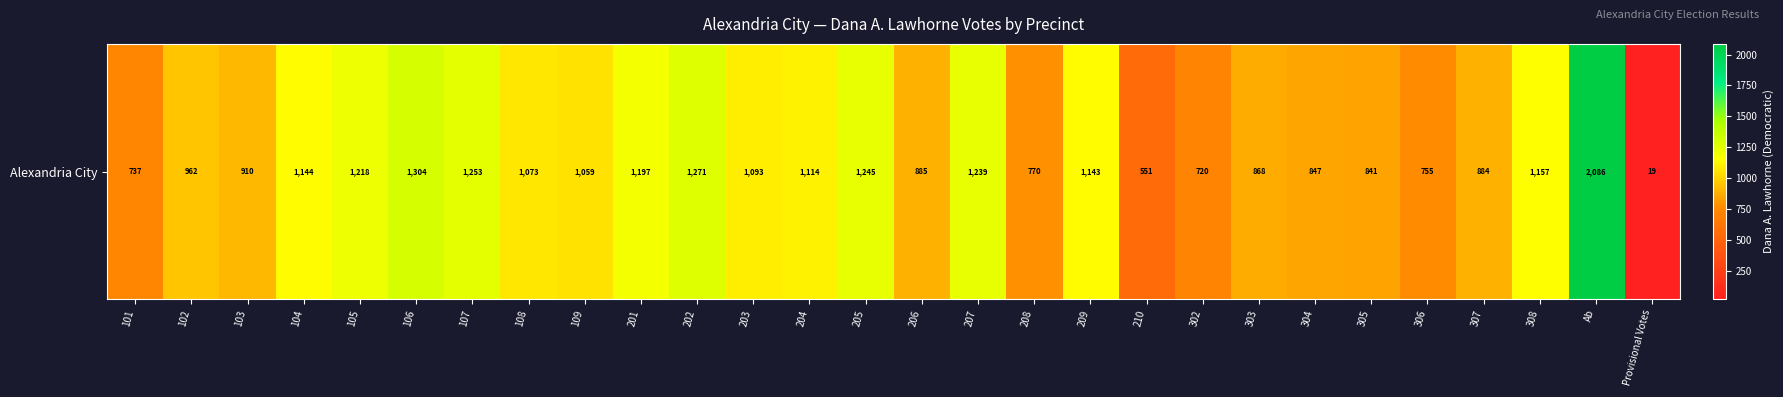

True or false: the data shows 910 at 103.

True